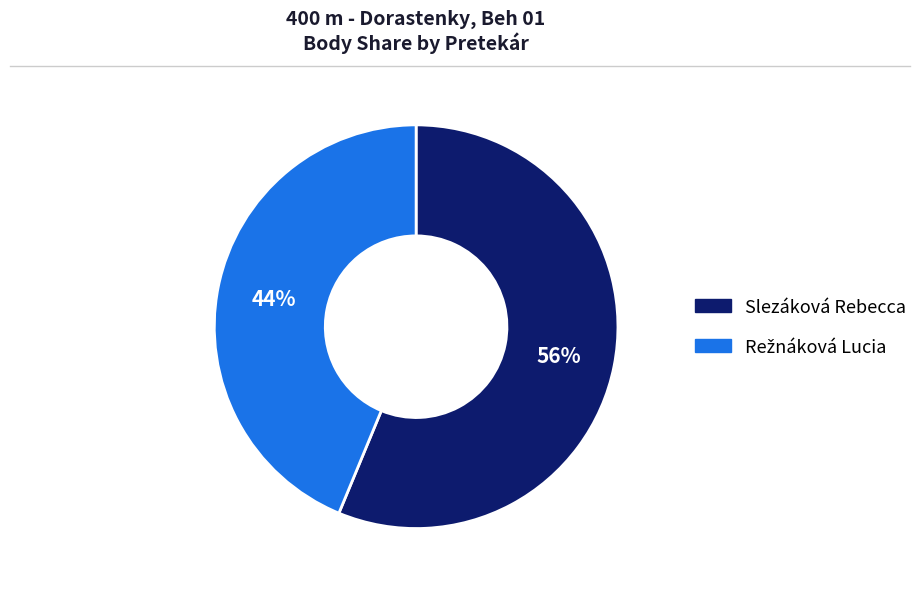

Which slice is the largest?

Slezáková Rebecca